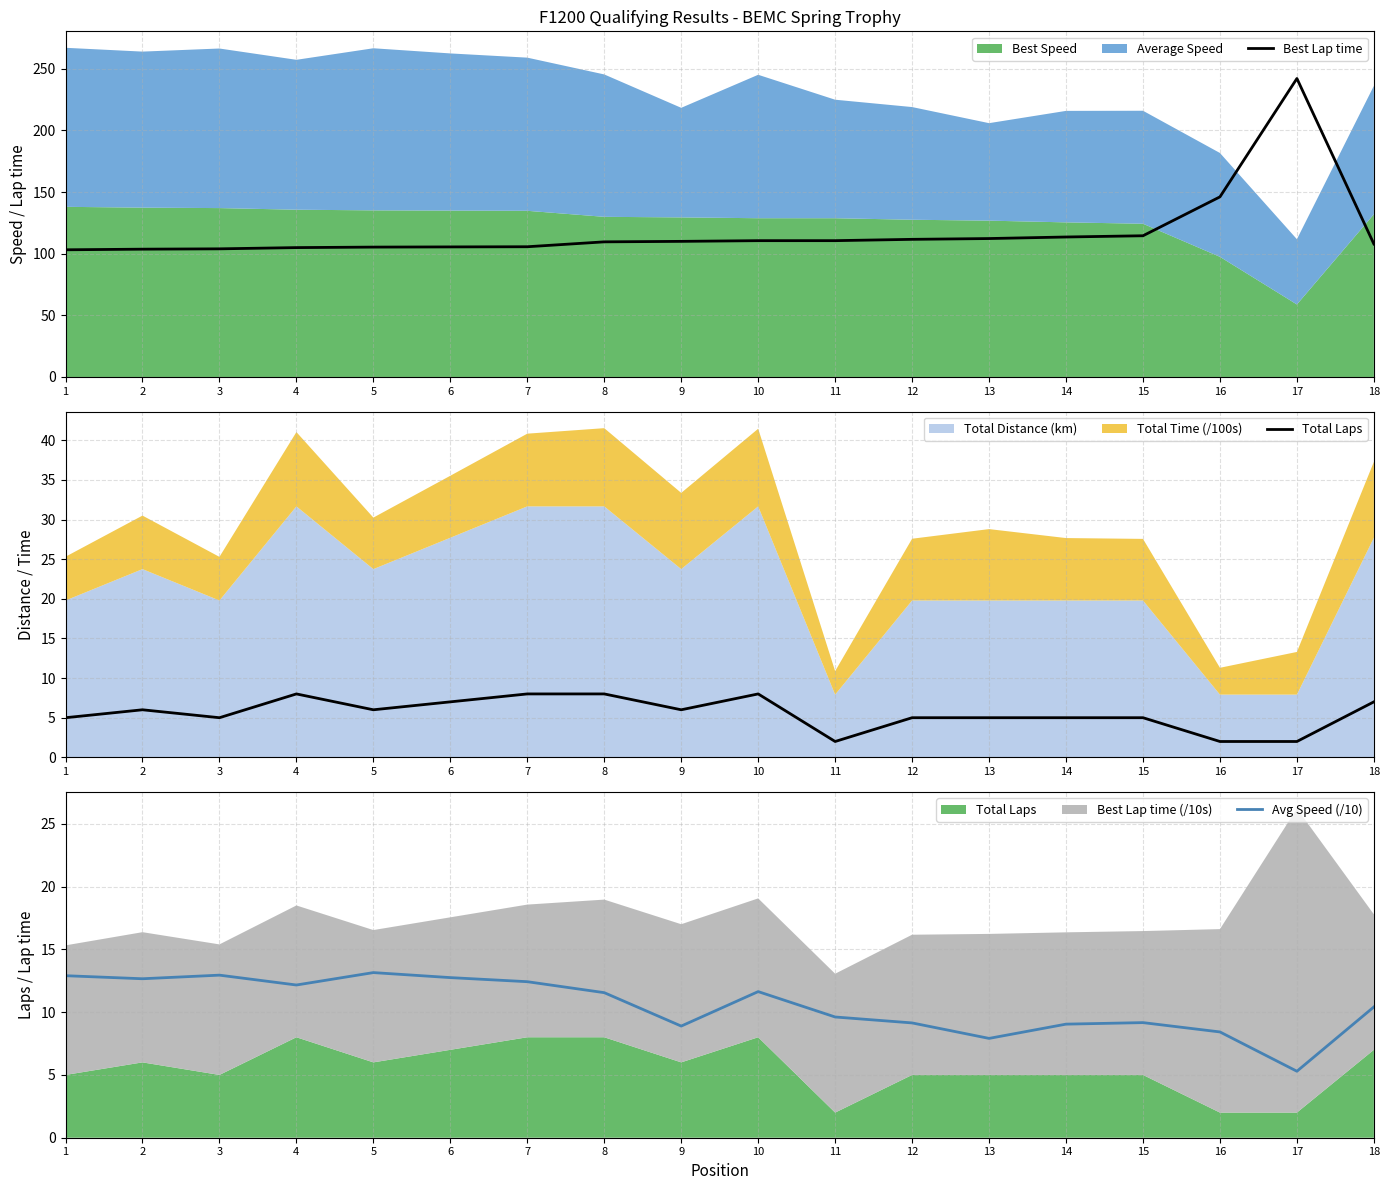

The value of Total Laps at 2 is 7.9. True or false?

False